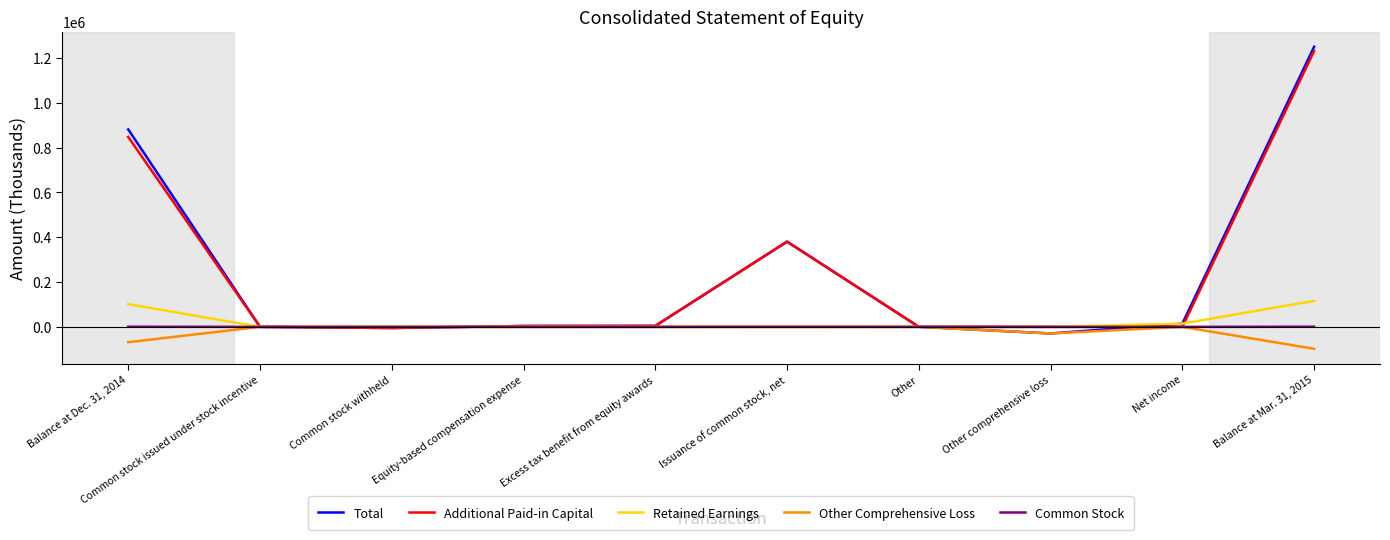

What is the smallest value displayed?

-97759